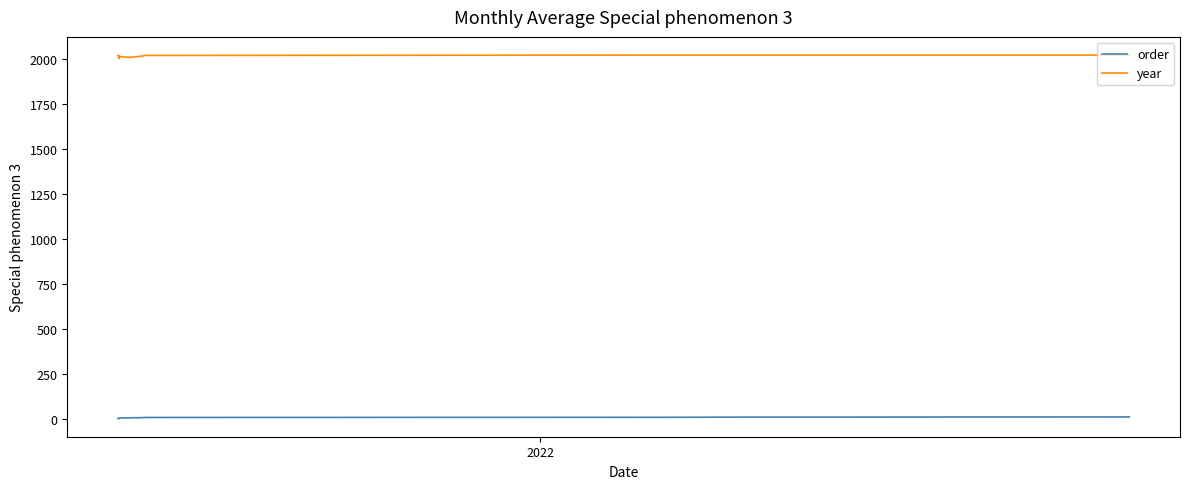

Rank the series by their maximum value, from highest to lowest.

year, order